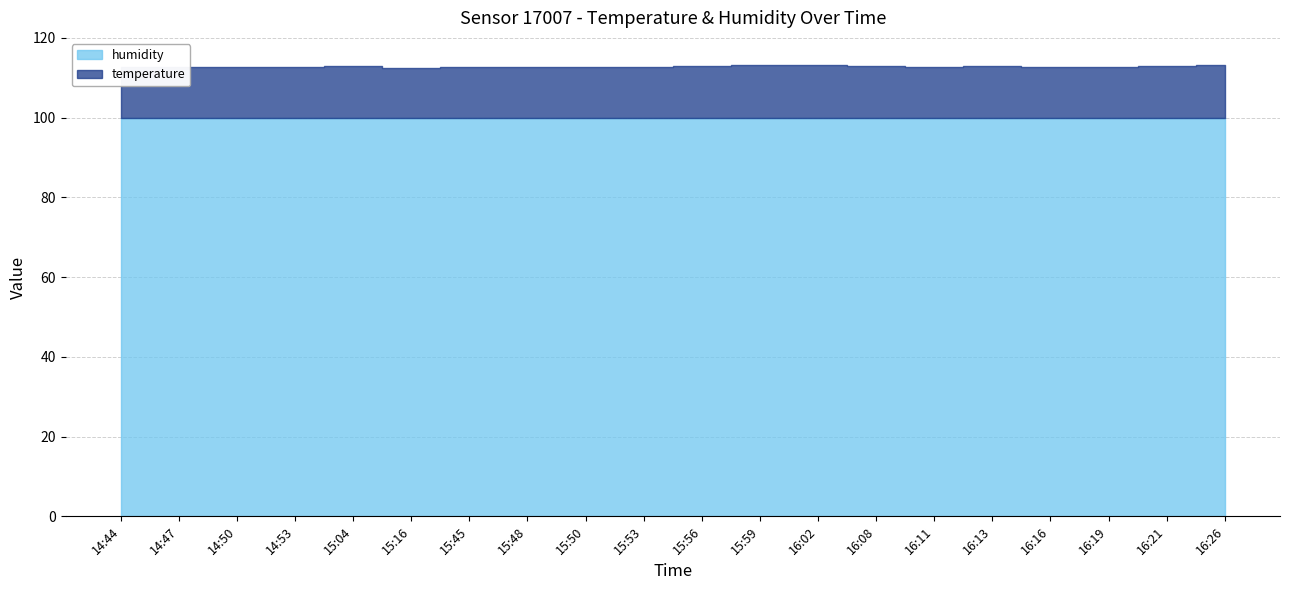

Which has a higher value, 14:47 or 16:21?

16:21